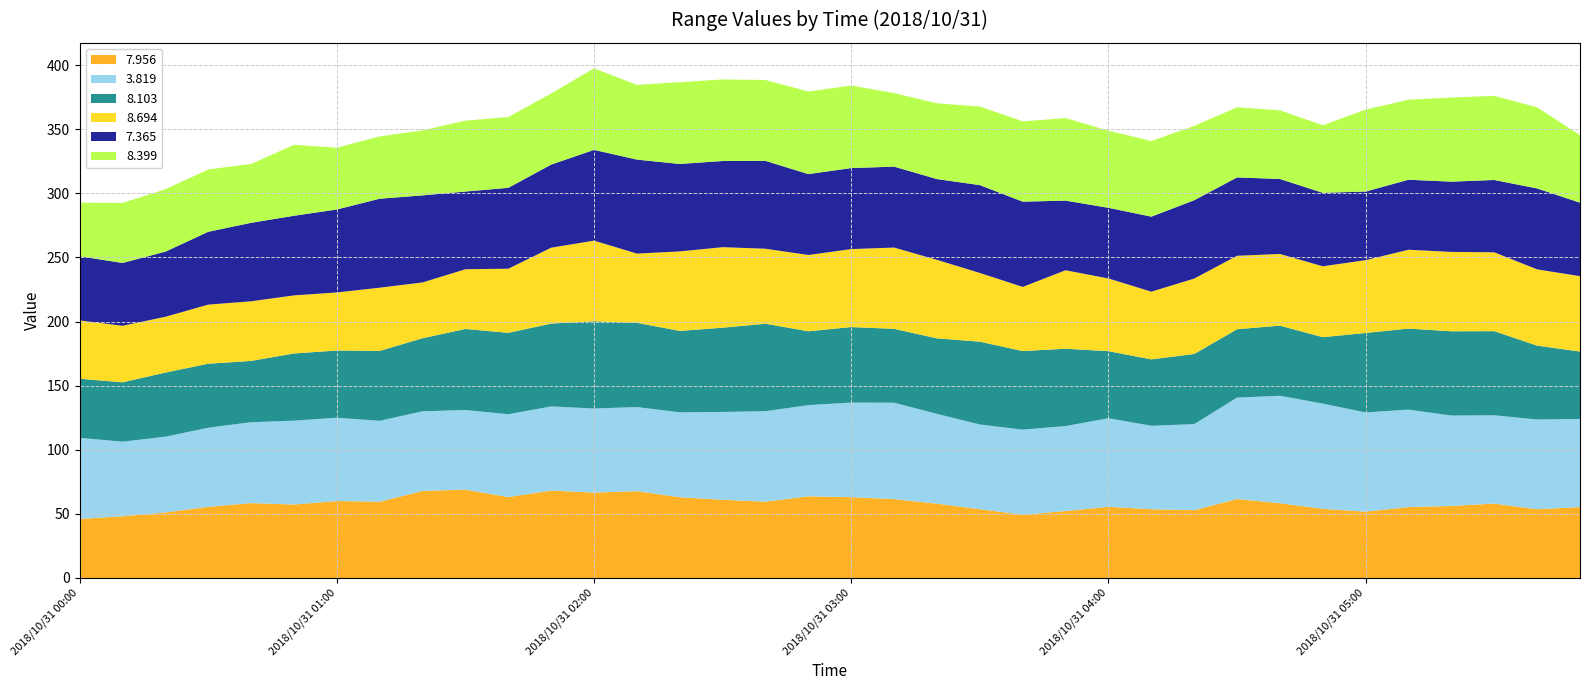

Reading left to right, what are all the values shown in this chart?

7.956: 2018/10/31 00:00=46.1	2018/10/31 00:10=48.1	2018/10/31 00:20=51.1	2018/10/31 00:30=55.5	2018/10/31 00:40=58.4	2018/10/31 00:50=57.3	2018/10/31 01:00=60.0	2018/10/31 01:10=59.5	2018/10/31 01:20=67.9	2018/10/31 01:30=68.9	2018/10/31 01:40=63.1	2018/10/31 01:50=68.2	2018/10/31 02:00=66.6	2018/10/31 02:10=67.7	2018/10/31 02:20=63.0	2018/10/31 02:30=61.0	2018/10/31 02:40=59.5	2018/10/31 02:50=63.7	2018/10/31 03:00=63.0	2018/10/31 03:10=61.5	2018/10/31 03:20=58.0	2018/10/31 03:30=53.6	2018/10/31 03:40=49.4	2018/10/31 03:50=52.2	2018/10/31 04:00=55.5	2018/10/31 04:10=53.6	2018/10/31 04:20=52.9	2018/10/31 04:30=61.6	2018/10/31 04:40=58.3	2018/10/31 04:50=53.9	2018/10/31 05:00=51.7	2018/10/31 05:10=55.3	2018/10/31 05:20=56.2	2018/10/31 05:30=58.0	2018/10/31 05:40=53.6	2018/10/31 06:30=55.3
3.819: 2018/10/31 00:00=63.2	2018/10/31 00:10=58.2	2018/10/31 00:20=59.1	2018/10/31 00:30=61.7	2018/10/31 00:40=63.1	2018/10/31 00:50=65.4	2018/10/31 01:00=65.0	2018/10/31 01:10=63.1	2018/10/31 01:20=62.1	2018/10/31 01:30=62.1	2018/10/31 01:40=64.6	2018/10/31 01:50=65.6	2018/10/31 02:00=65.6	2018/10/31 02:10=65.6	2018/10/31 02:20=66.2	2018/10/31 02:30=68.5	2018/10/31 02:40=70.6	2018/10/31 02:50=71.1	2018/10/31 03:00=73.8	2018/10/31 03:10=75.2	2018/10/31 03:20=70.0	2018/10/31 03:30=66.1	2018/10/31 03:40=66.3	2018/10/31 03:50=66.3	2018/10/31 04:00=69.1	2018/10/31 04:10=65.1	2018/10/31 04:20=67.1	2018/10/31 04:30=79.1	2018/10/31 04:40=83.8	2018/10/31 04:50=82.1	2018/10/31 05:00=77.4	2018/10/31 05:10=76.0	2018/10/31 05:20=70.5	2018/10/31 05:30=68.9	2018/10/31 05:40=70.0	2018/10/31 06:30=68.7
8.103: 2018/10/31 00:00=46.1	2018/10/31 00:10=46.3	2018/10/31 00:20=50.0	2018/10/31 00:30=49.9	2018/10/31 00:40=47.8	2018/10/31 00:50=52.4	2018/10/31 01:00=52.4	2018/10/31 01:10=54.5	2018/10/31 01:20=57.0	2018/10/31 01:30=63.2	2018/10/31 01:40=63.5	2018/10/31 01:50=64.6	2018/10/31 02:00=68.0	2018/10/31 02:10=65.7	2018/10/31 02:20=63.5	2018/10/31 02:30=65.7	2018/10/31 02:40=68.2	2018/10/31 02:50=57.6	2018/10/31 03:00=58.9	2018/10/31 03:10=57.6	2018/10/31 03:20=58.9	2018/10/31 03:30=64.6	2018/10/31 03:40=61.3	2018/10/31 03:50=60.3	2018/10/31 04:00=52.3	2018/10/31 04:10=51.8	2018/10/31 04:20=54.7	2018/10/31 04:30=53.3	2018/10/31 04:40=54.7	2018/10/31 04:50=51.8	2018/10/31 05:00=62.0	2018/10/31 05:10=63.2	2018/10/31 05:20=65.7	2018/10/31 05:30=65.6	2018/10/31 05:40=57.6	2018/10/31 06:30=52.6
8.694: 2018/10/31 00:00=45.5	2018/10/31 00:10=44.1	2018/10/31 00:20=43.5	2018/10/31 00:30=46.1	2018/10/31 00:40=46.5	2018/10/31 00:50=45.3	2018/10/31 01:00=45.3	2018/10/31 01:10=49.3	2018/10/31 01:20=43.5	2018/10/31 01:30=46.6	2018/10/31 01:40=50.0	2018/10/31 01:50=59.2	2018/10/31 02:00=62.9	2018/10/31 02:10=54.0	2018/10/31 02:20=62.0	2018/10/31 02:30=62.8	2018/10/31 02:40=58.5	2018/10/31 02:50=59.5	2018/10/31 03:00=60.8	2018/10/31 03:10=63.4	2018/10/31 03:20=61.2	2018/10/31 03:30=53.6	2018/10/31 03:40=50.0	2018/10/31 03:50=61.2	2018/10/31 04:00=56.7	2018/10/31 04:10=52.8	2018/10/31 04:20=58.8	2018/10/31 04:30=57.3	2018/10/31 04:40=55.9	2018/10/31 04:50=55.3	2018/10/31 05:00=56.8	2018/10/31 05:10=61.5	2018/10/31 05:20=61.9	2018/10/31 05:30=61.5	2018/10/31 05:40=59.5	2018/10/31 06:30=58.8
7.365: 2018/10/31 00:00=50.0	2018/10/31 00:10=49.0	2018/10/31 00:20=50.8	2018/10/31 00:30=56.8	2018/10/31 00:40=61.2	2018/10/31 00:50=62.1	2018/10/31 01:00=64.7	2018/10/31 01:10=69.4	2018/10/31 01:20=67.9	2018/10/31 01:30=60.6	2018/10/31 01:40=63.1	2018/10/31 01:50=64.8	2018/10/31 02:00=70.8	2018/10/31 02:10=73.3	2018/10/31 02:20=68.2	2018/10/31 02:30=67.2	2018/10/31 02:40=68.5	2018/10/31 02:50=63.1	2018/10/31 03:00=63.2	2018/10/31 03:10=63.1	2018/10/31 03:20=63.0	2018/10/31 03:30=68.5	2018/10/31 03:40=66.5	2018/10/31 03:50=54.3	2018/10/31 04:00=55.1	2018/10/31 04:10=58.5	2018/10/31 04:20=61.1	2018/10/31 04:30=61.1	2018/10/31 04:40=58.5	2018/10/31 04:50=57.3	2018/10/31 05:00=53.5	2018/10/31 05:10=54.6	2018/10/31 05:20=54.8	2018/10/31 05:30=56.4	2018/10/31 05:40=63.1	2018/10/31 06:30=57.3
8.399: 2018/10/31 00:00=41.8	2018/10/31 00:10=46.8	2018/10/31 00:20=48.7	2018/10/31 00:30=48.6	2018/10/31 00:40=45.9	2018/10/31 00:50=55.3	2018/10/31 01:00=48.2	2018/10/31 01:10=48.6	2018/10/31 01:20=50.7	2018/10/31 01:30=55.3	2018/10/31 01:40=55.2	2018/10/31 01:50=55.5	2018/10/31 02:00=63.6	2018/10/31 02:10=58.3	2018/10/31 02:20=63.8	2018/10/31 02:30=63.6	2018/10/31 02:40=63.1	2018/10/31 02:50=64.4	2018/10/31 03:00=64.4	2018/10/31 03:10=57.4	2018/10/31 03:20=59.1	2018/10/31 03:30=61.3	2018/10/31 03:40=62.6	2018/10/31 03:50=64.4	2018/10/31 04:00=60.2	2018/10/31 04:10=59.0	2018/10/31 04:20=58.0	2018/10/31 04:30=54.7	2018/10/31 04:40=53.5	2018/10/31 04:50=52.7	2018/10/31 05:00=63.9	2018/10/31 05:10=62.4	2018/10/31 05:20=65.6	2018/10/31 05:30=65.6	2018/10/31 05:40=63.3	2018/10/31 06:30=52.7